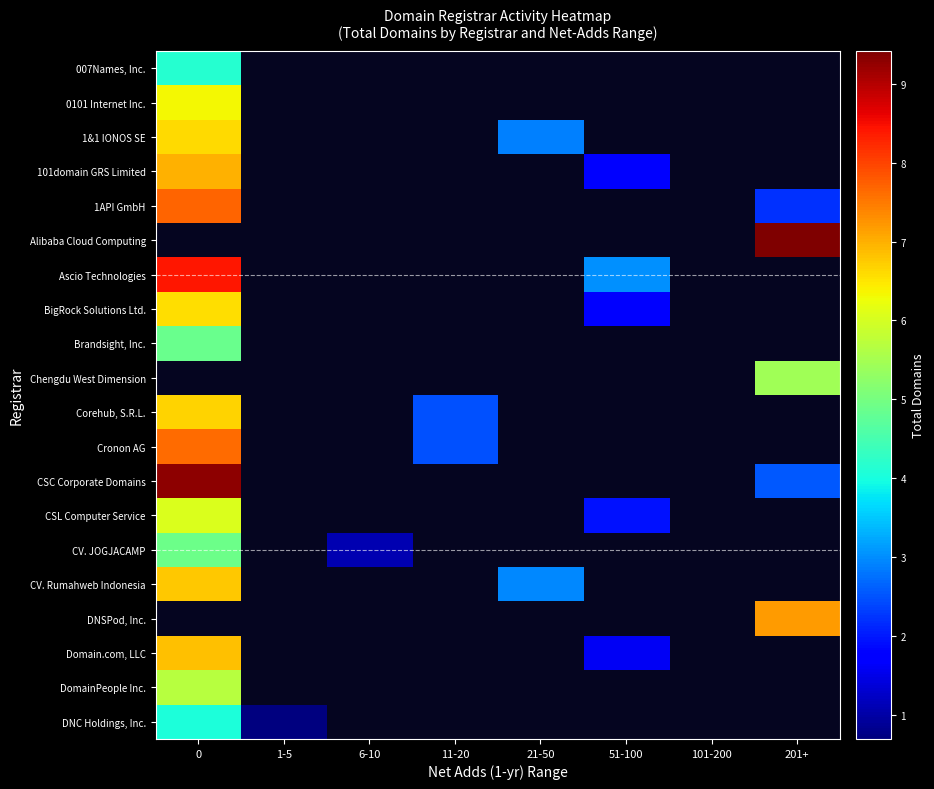

Is it true that 1&1 IONOS SE equals 2.9 at 21-50?

True